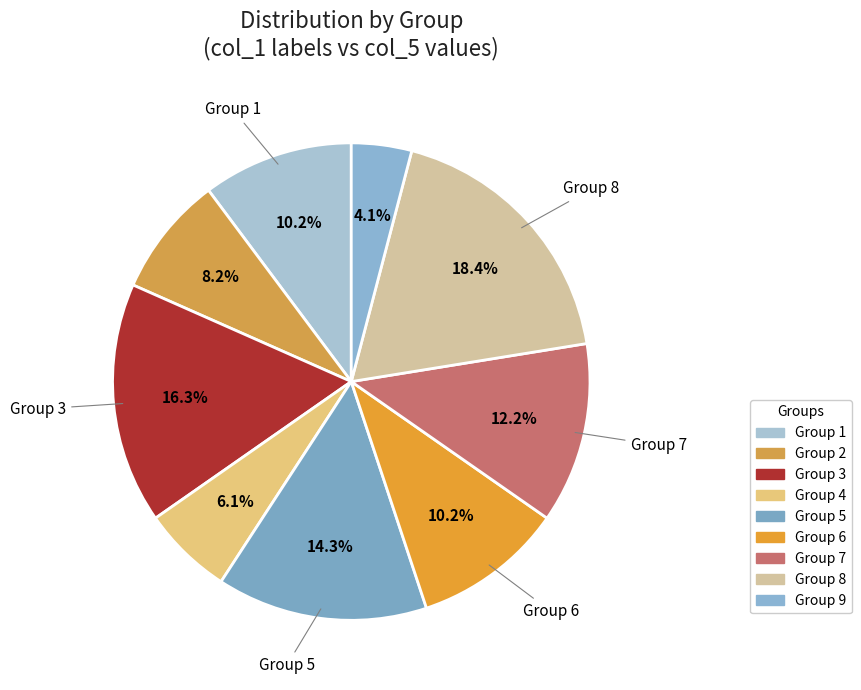

How many slices are in this pie chart?

9